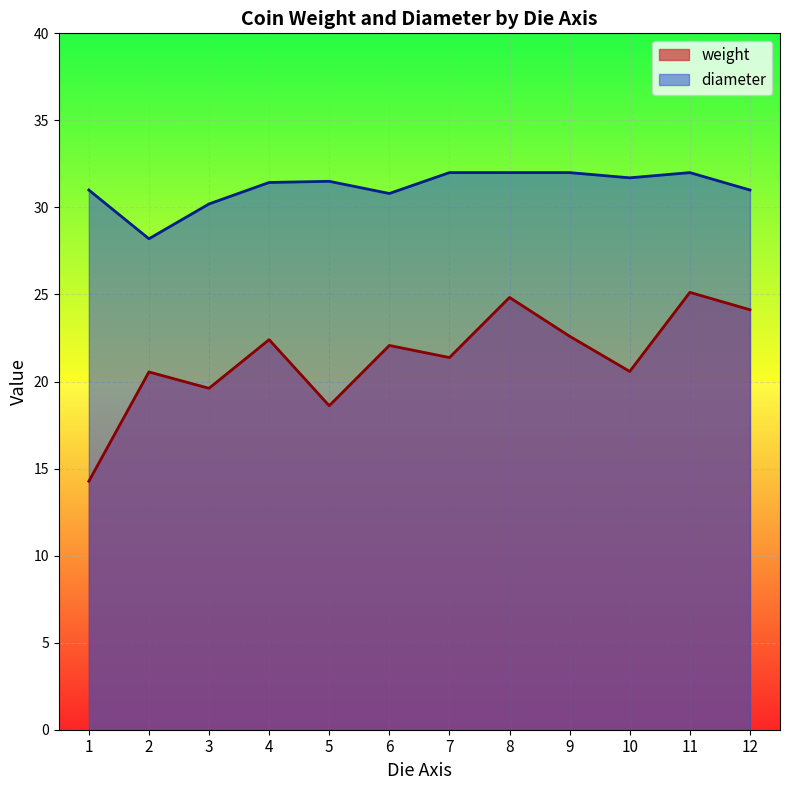

Which series has the widest spread of values?

weight